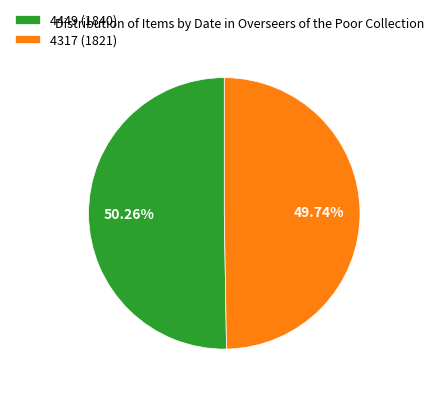

The 4449 (1840) slice represents 59% of the pie. True or false?

False